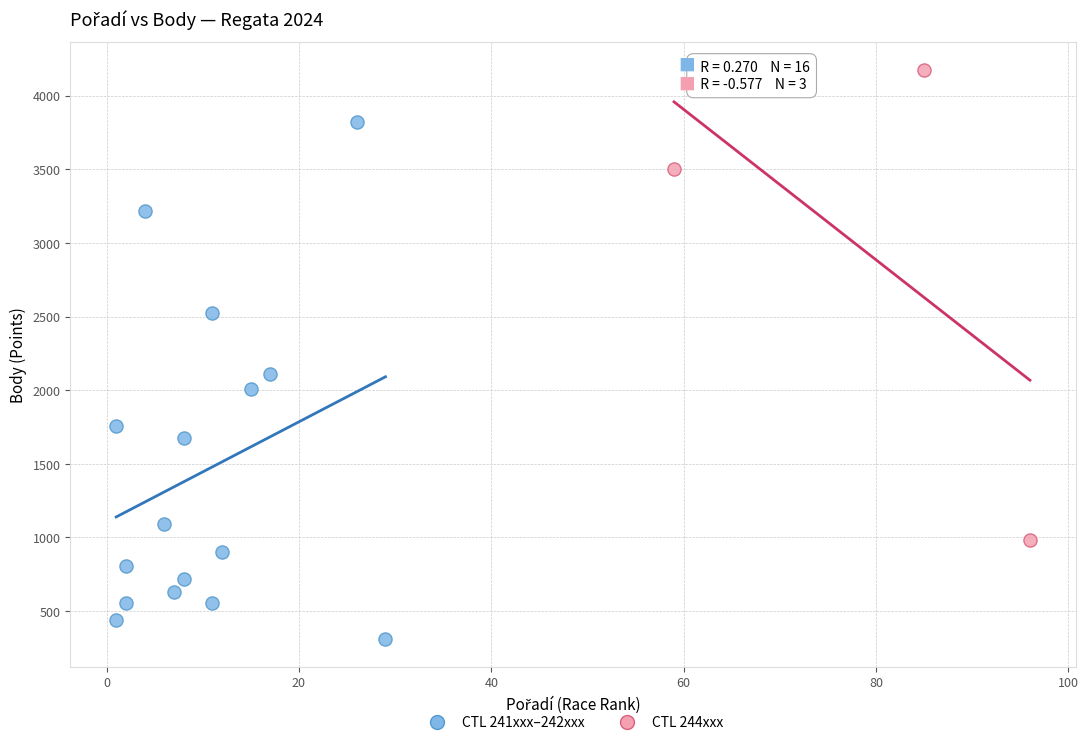

Which series reaches the minimum Y coordinate?

CTL 241xxx–242xxx